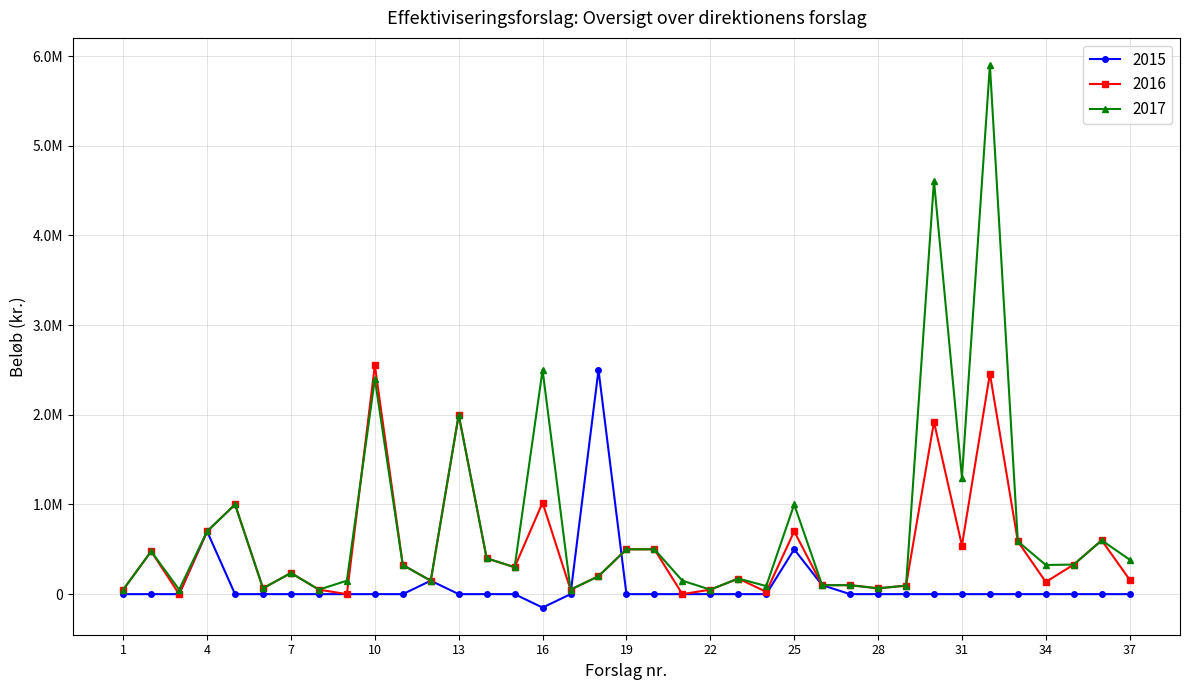

List the series in order of their overall mean, highest first.

2017, 2016, 2015